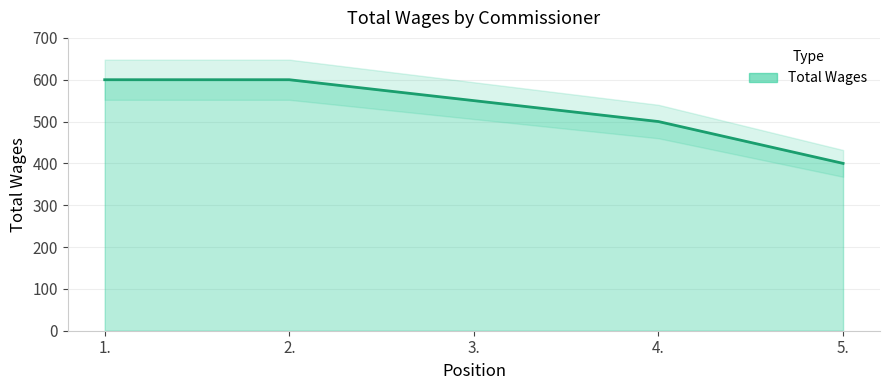

Which label corresponds to the largest value in the chart?

1.